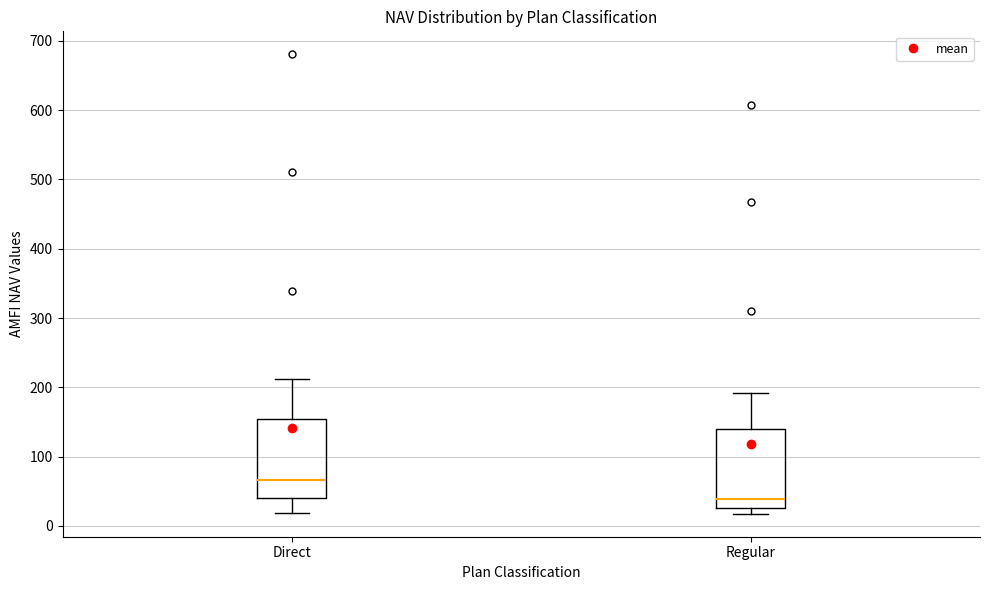

Reading left to right, read every box against the y-axis: the position of its median line, the range the box covers, and the ends of its whiskers. The values are not printed on the chart, so give them approximately, as read against the axis.

Direct: median 70, box 40 to 150, whiskers 20 to 210
Regular: median 40, box 30 to 140, whiskers 20 to 190